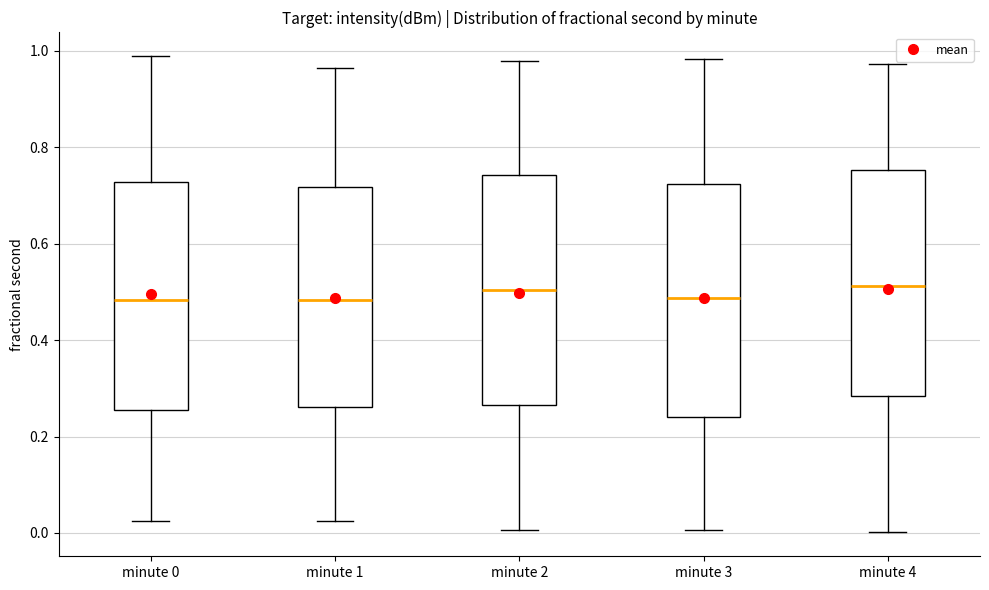

Where does the median line of the box for minute 4 sit on the y-axis? The values are not printed on the chart, so give them approximately, as read against the axis.

0.52